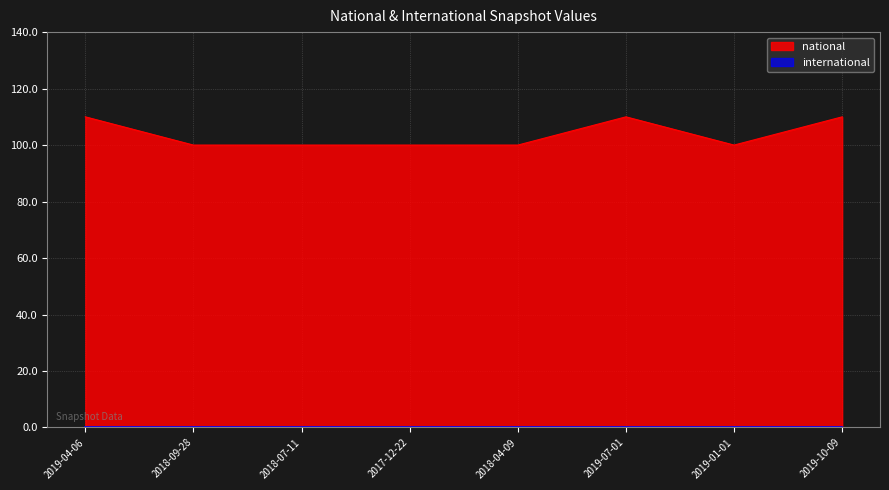

What value does the data have at 2019-07-01, to the nearest 10?

110